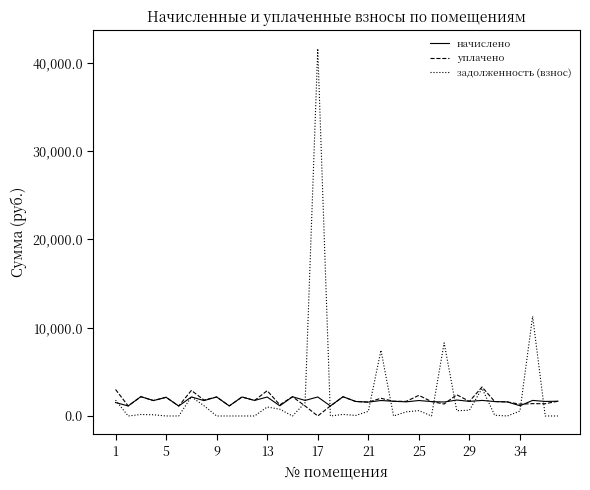

Rank the series by their maximum value, from lowest to highest.

начислено, уплачено, задолженность (взнос)